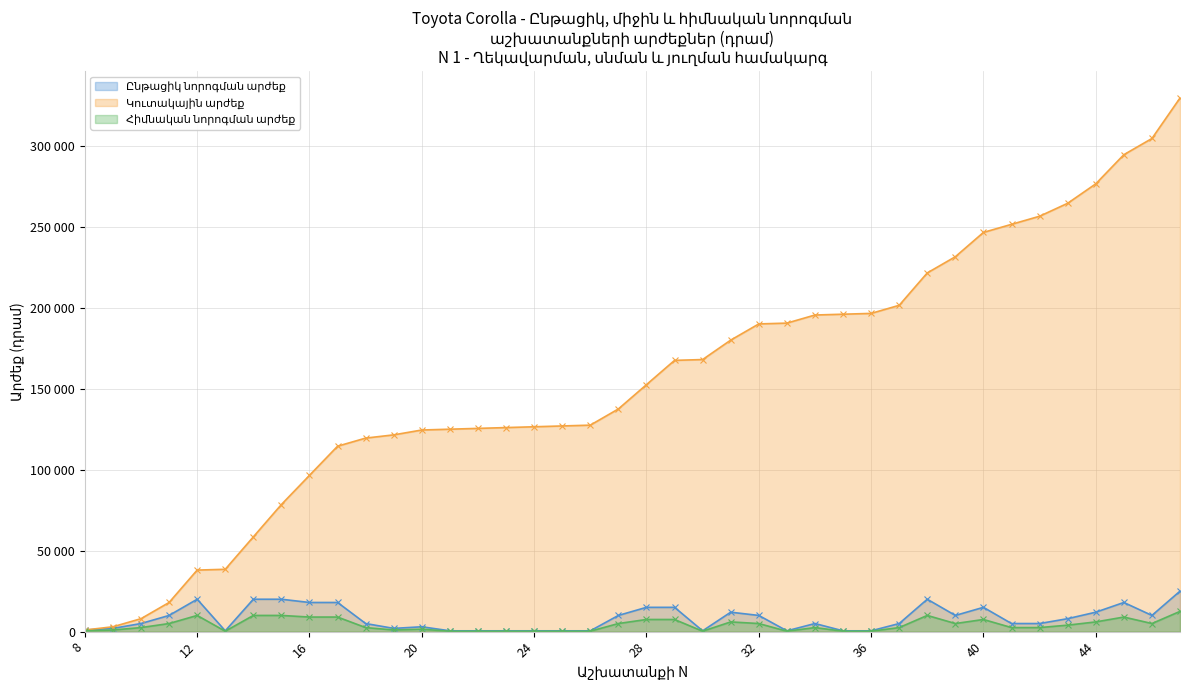

Reading right to left, transcribe all the data shown in this chart.

Ընթացիկ նորոգման արժեք: 25000	10000	18000	12000	8000	5000	5000	15000	10000	20000	5000	500	500	5000	500	10000	12000	500	15000	15000	10000	500	500	500	500	500	500	3000	2000	5000	18000	18000	20000	20000	500	20000	10000	5000	2000	1000
Կուտակային արժեք: 329500	304500	294500	276500	264500	256500	251500	246500	231500	221500	201500	196500	196000	195500	190500	190000	180000	168000	167500	152500	137500	127500	127000	126500	126000	125500	125000	124500	121500	119500	114500	96500	78500	58500	38500	38000	18000	8000	3000	1000
Հիմնական նորոգման արժեք: 12500	5000	9000	6000	4000	2500	2500	7500	5000	10000	2500	250	250	2500	250	5000	6000	250	7500	7500	5000	250	250	250	250	250	250	1500	1000	2500	9000	9000	10000	10000	250	10000	5000	2500	1000	500